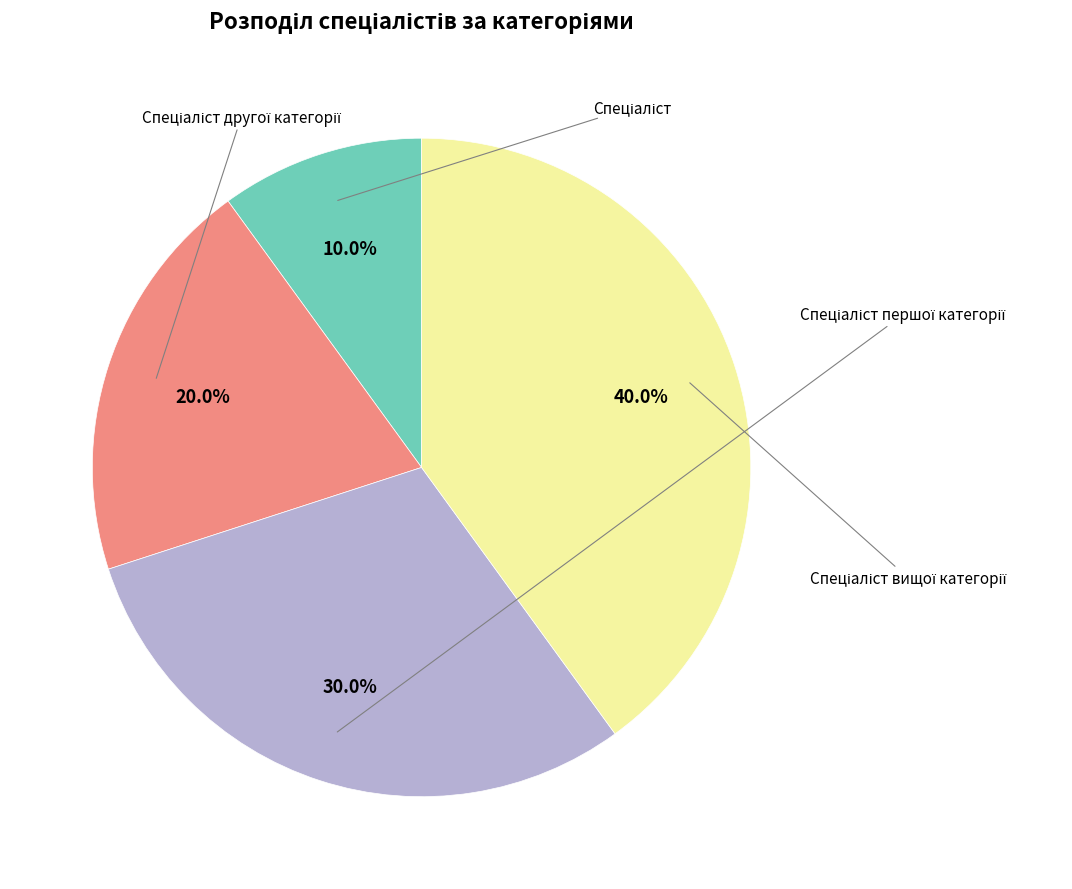

Is there a majority slice in this chart?

No